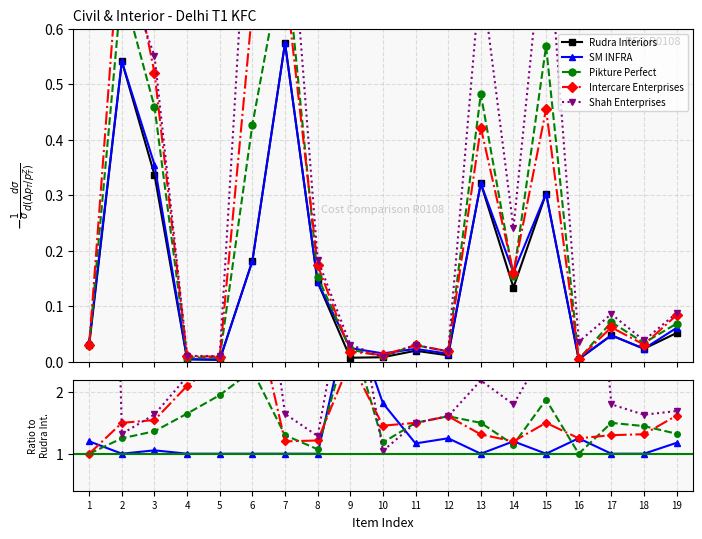

How many lines are shown in the chart?

5